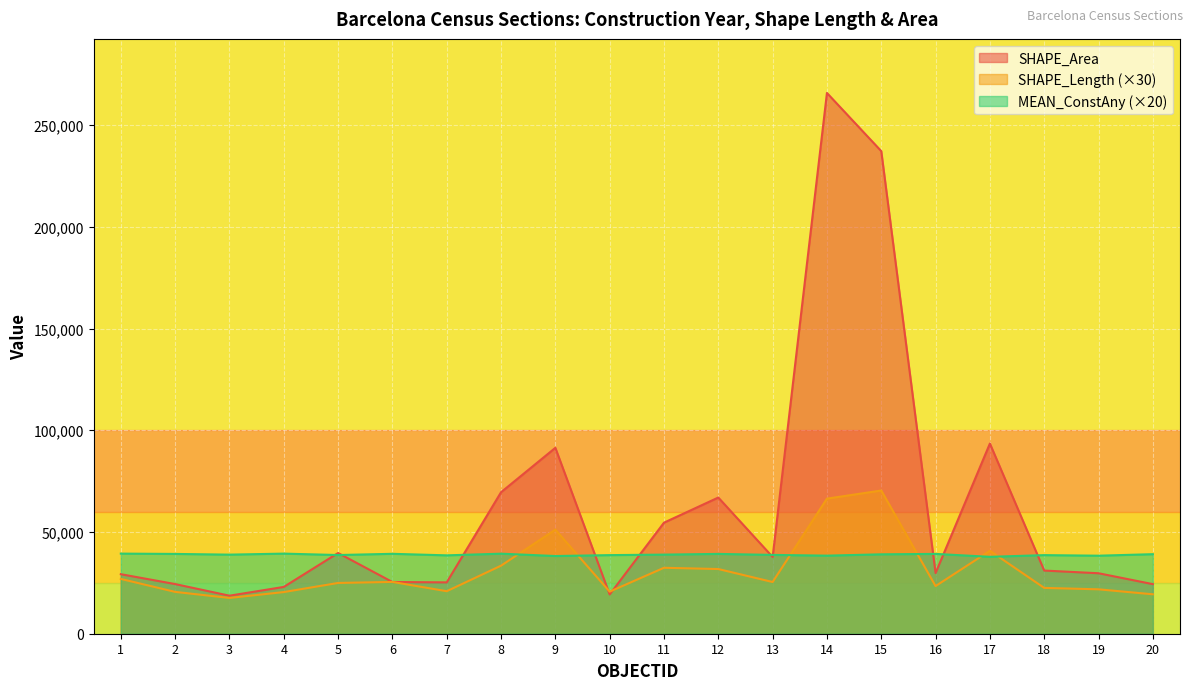

List the labels in order of SHAPE_Length value, smallest first.

3, 20, 4, 2, 10, 7, 19, 18, 16, 5, 13, 6, 1, 12, 11, 8, 17, 9, 14, 15